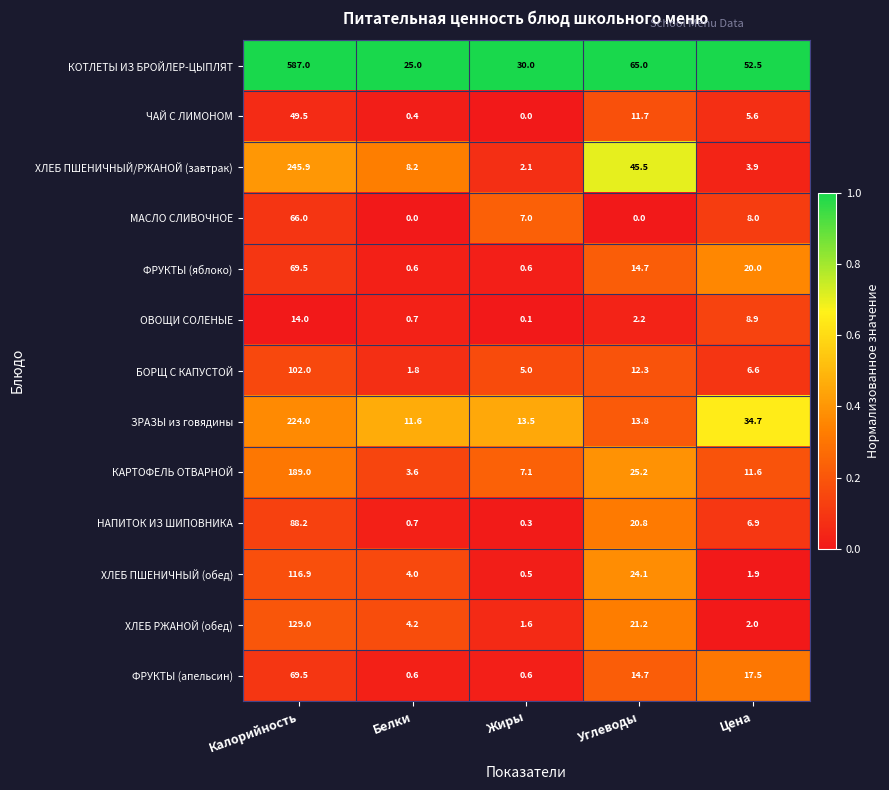

At which category does the chart reach its peak across all series?

Калорийность